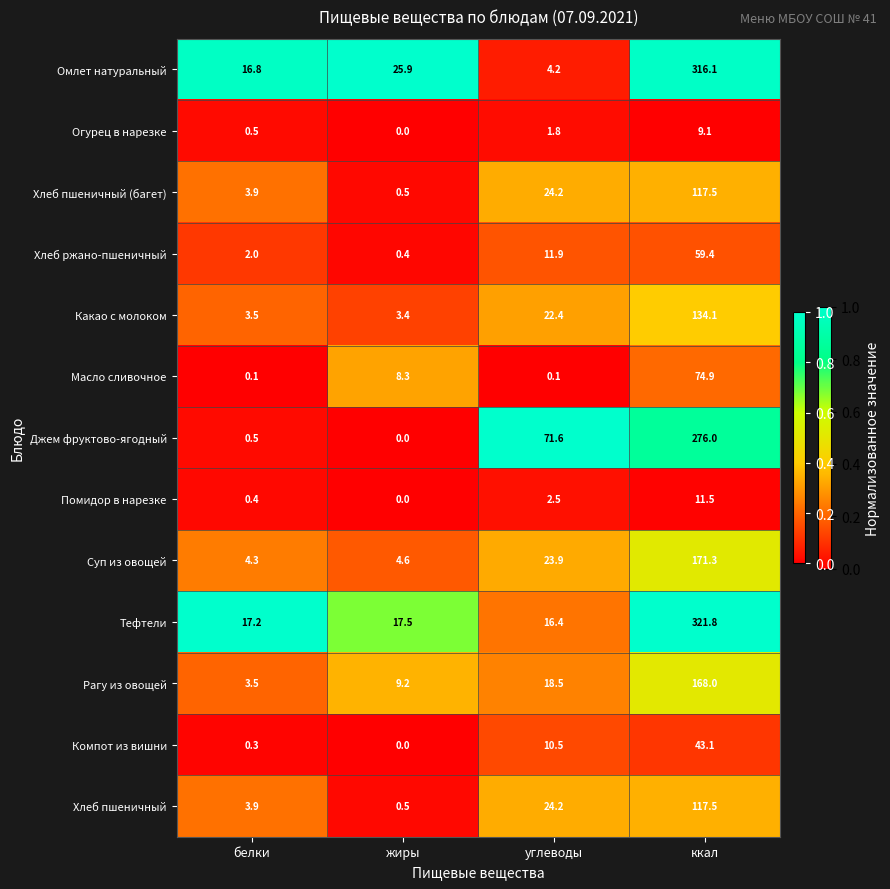

What is the lowest value of the Хлеб ржано-пшеничный series?

0.4